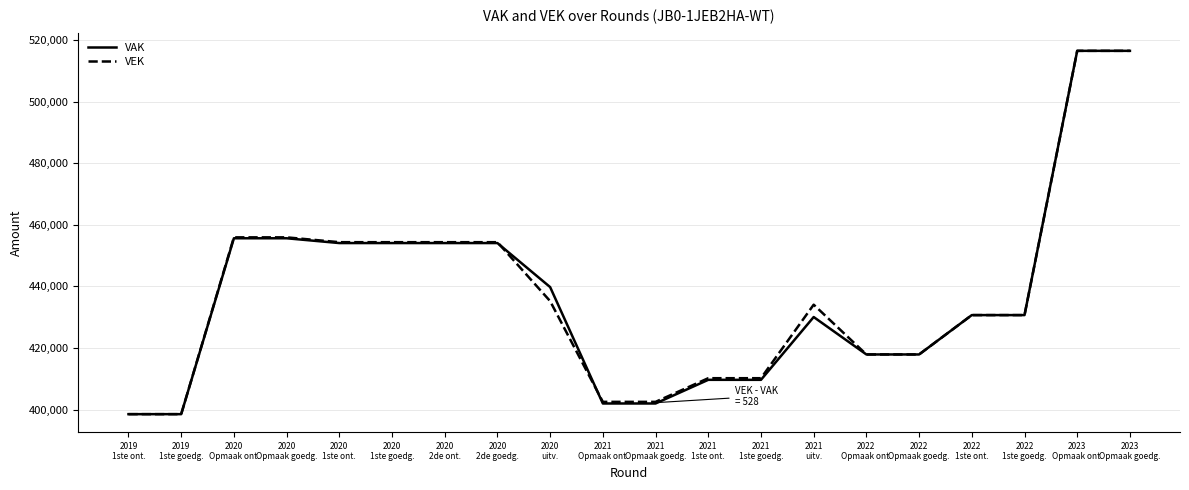

Reading left to right, extract all data points from this chart.

VAK: 398536	398536	455637	455637	454082	454082	454082	454082	439788	402001	402001	409682	409682	430069	417917	417917	430697	430697	516488	516488
VEK: 398536	398536	455937	455937	454368	454368	454368	454368	435233	402529	402529	410210	410210	434081	417917	417917	430697	430697	516488	516488